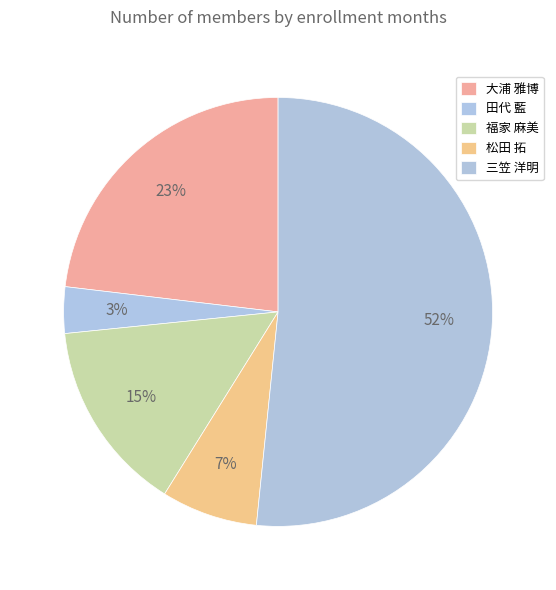

The 福家 麻美 slice represents 15% of the pie. True or false?

True